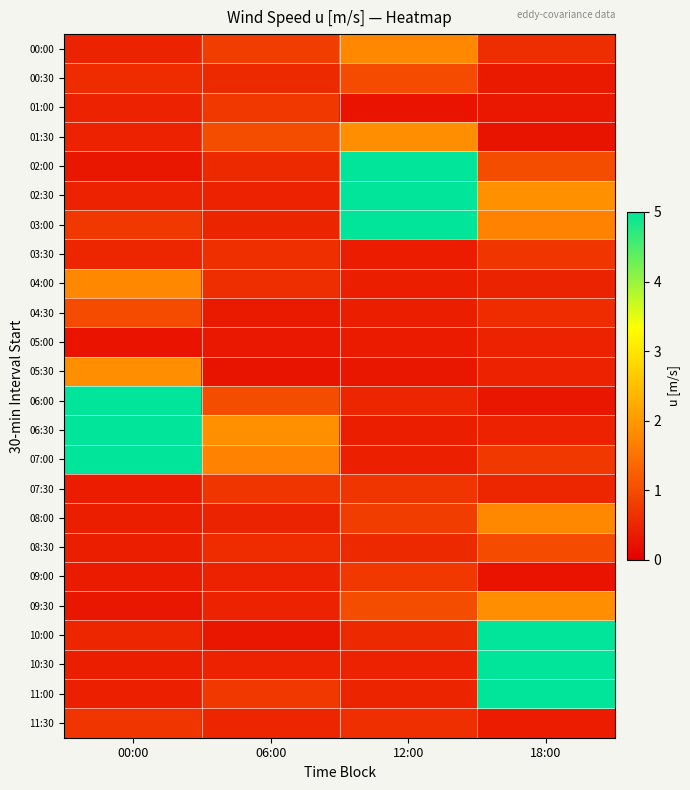

Reading left to right, extract all data points from this chart.

00:00: 00:00=0.5	06:00=0.8	12:00=1.8	18:00=0.6
00:30: 00:00=0.6	06:00=0.6	12:00=1.0	18:00=0.4
01:00: 00:00=0.5	06:00=0.7	12:00=0.3	18:00=0.3
01:30: 00:00=0.5	06:00=1.0	12:00=1.9	18:00=0.3
02:00: 00:00=0.3	06:00=0.5	12:00=16.7	18:00=1.0
02:30: 00:00=0.5	06:00=0.5	12:00=20.4	18:00=1.9
03:00: 00:00=0.7	06:00=0.5	12:00=7.5	18:00=1.7
03:30: 00:00=0.5	06:00=0.6	12:00=0.4	18:00=0.7
04:00: 00:00=1.8	06:00=0.6	12:00=0.4	18:00=0.5
04:30: 00:00=1.0	06:00=0.4	12:00=0.4	18:00=0.6
05:00: 00:00=0.3	06:00=0.3	12:00=0.4	18:00=0.5
05:30: 00:00=1.9	06:00=0.3	12:00=0.3	18:00=0.5
06:00: 00:00=16.7	06:00=1.0	12:00=0.5	18:00=0.3
06:30: 00:00=20.4	06:00=1.9	12:00=0.4	18:00=0.5
07:00: 00:00=7.5	06:00=1.7	12:00=0.4	18:00=0.7
07:30: 00:00=0.4	06:00=0.7	12:00=0.7	18:00=0.5
08:00: 00:00=0.4	06:00=0.5	12:00=0.8	18:00=1.8
08:30: 00:00=0.4	06:00=0.6	12:00=0.6	18:00=1.0
09:00: 00:00=0.4	06:00=0.5	12:00=0.7	18:00=0.3
09:30: 00:00=0.3	06:00=0.5	12:00=1.0	18:00=1.9
10:00: 00:00=0.5	06:00=0.3	12:00=0.5	18:00=16.7
10:30: 00:00=0.4	06:00=0.5	12:00=0.5	18:00=20.4
11:00: 00:00=0.4	06:00=0.7	12:00=0.5	18:00=7.5
11:30: 00:00=0.7	06:00=0.5	12:00=0.6	18:00=0.4